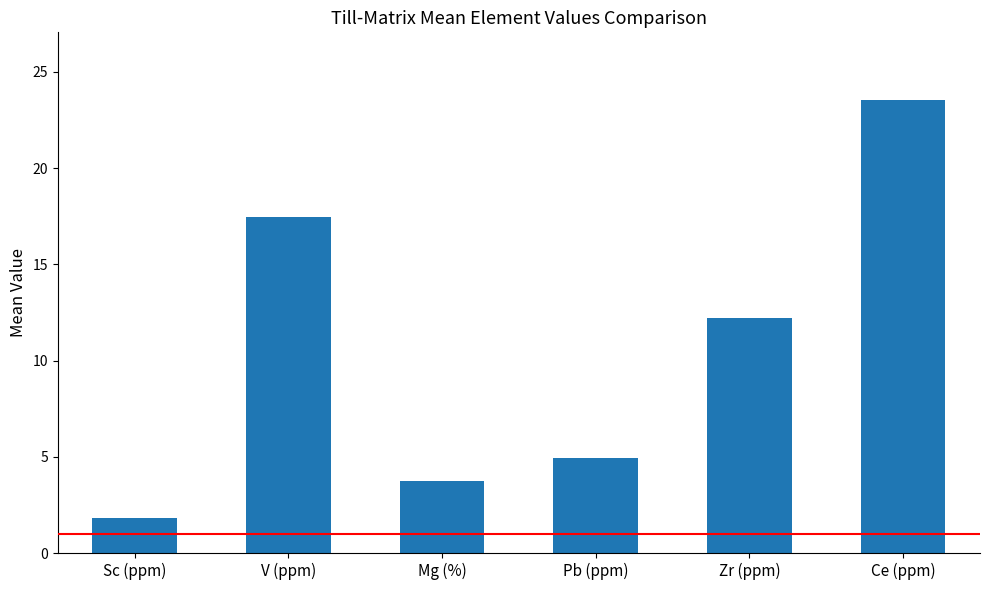

The chart shows a value of 12.2 at Zr (ppm). True or false?

True